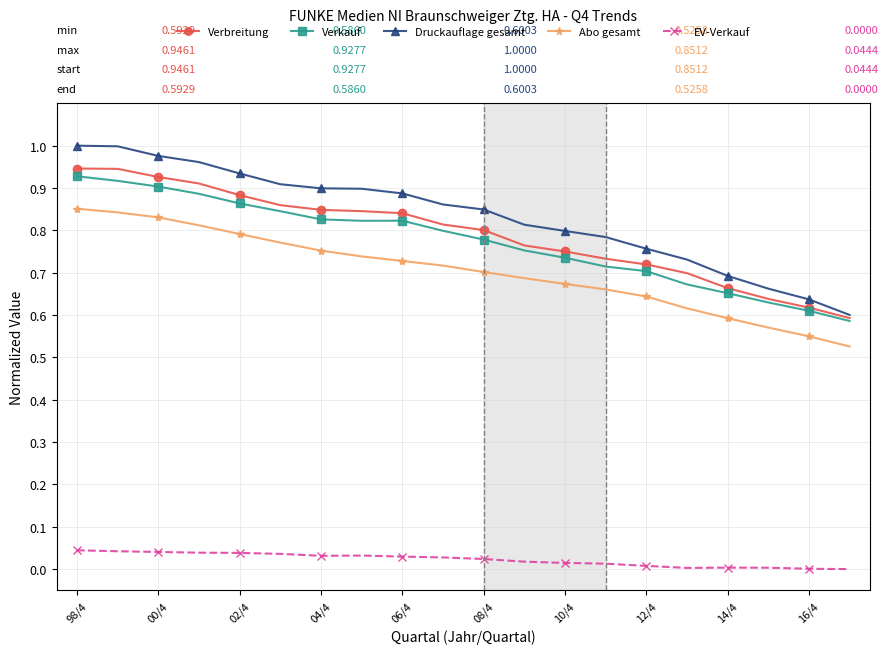

True or false: Abo gesamt and Druckauflage gesamt cross at least once.

False